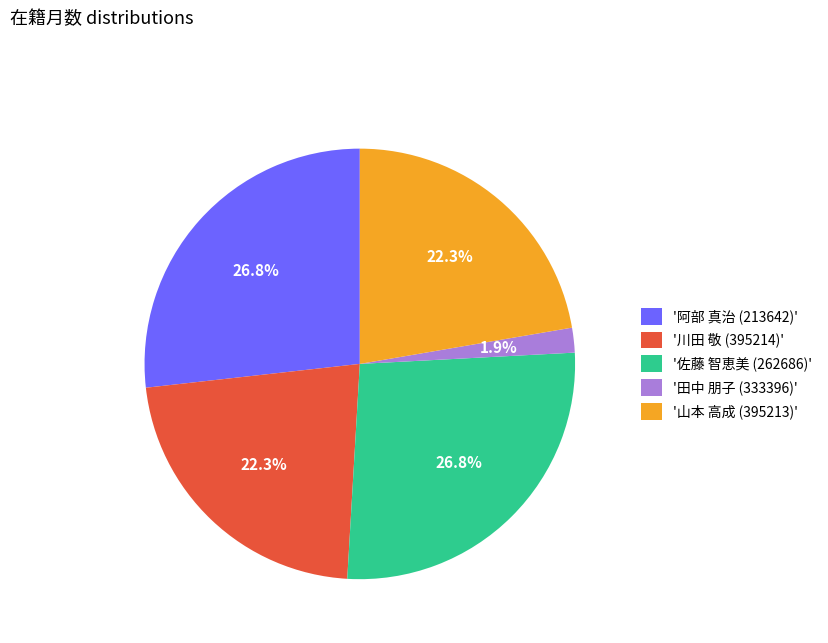

What portion of the pie excludes '佐藤 智恵美 (262686)'?

73.2%